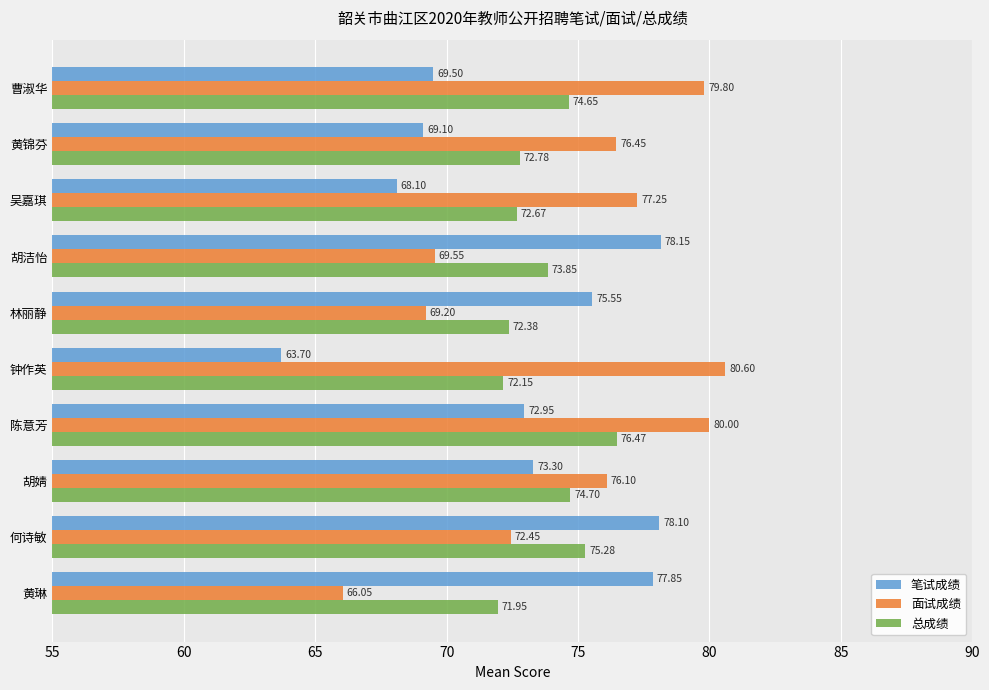

What is the sum of all 总成绩 values?

736.9